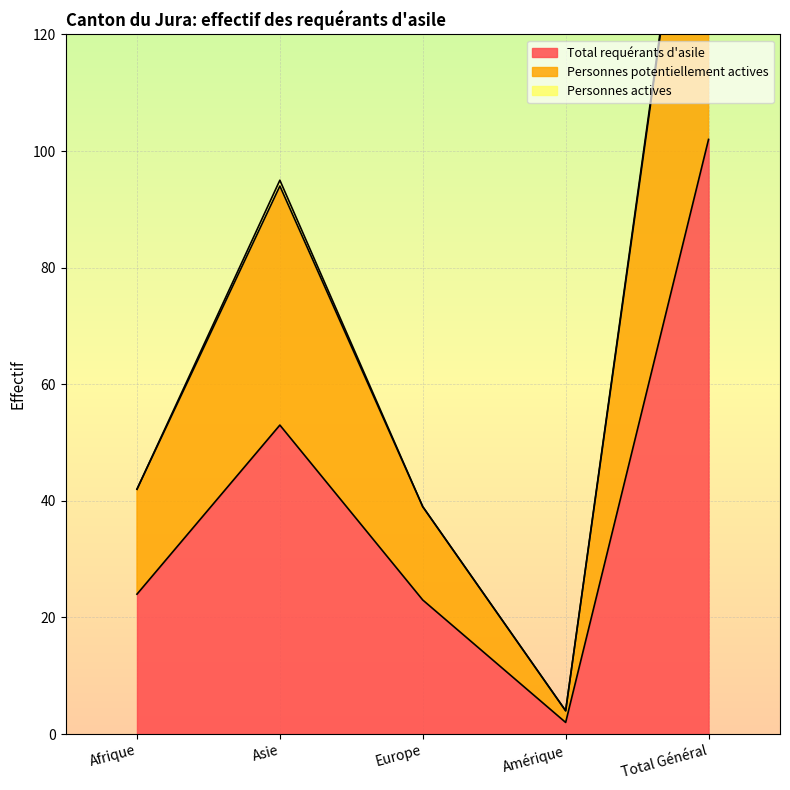

True or false: Total requérants d'asile and Personnes potentiellement actives intersect in this chart.

False